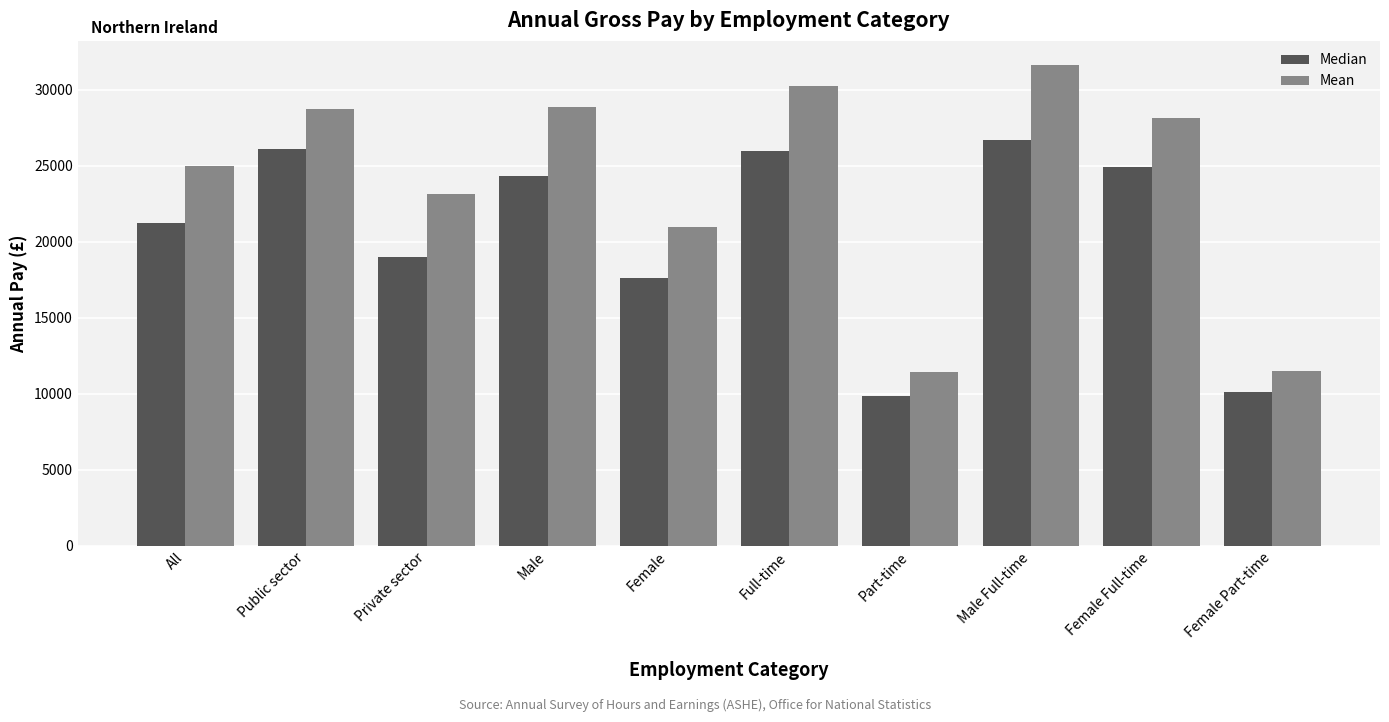

What position from the right is Female?

6